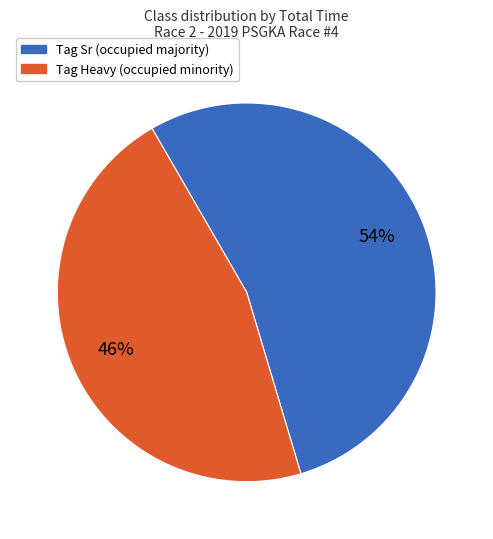

To the nearest percent, what is the average slice percentage?

50%